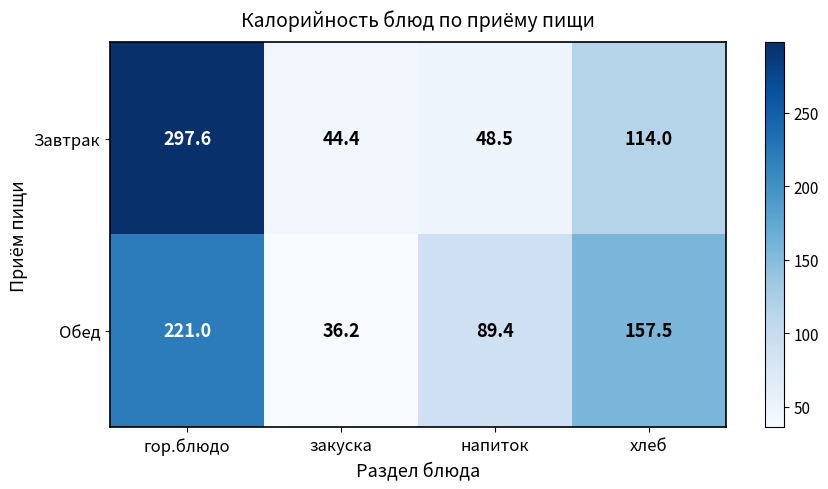

At which category does the chart reach its minimum across all series?

закуска